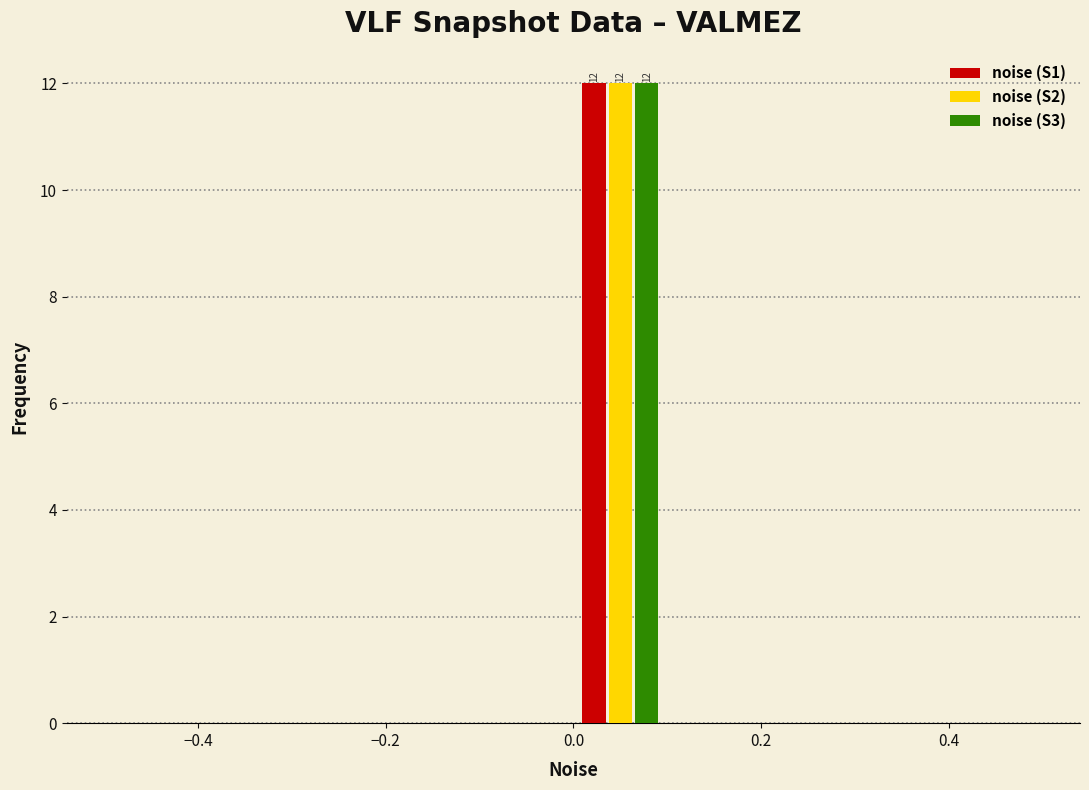

In the noise (S3) series, which range on the x-axis has the tallest bar?

0.0 to 0.1